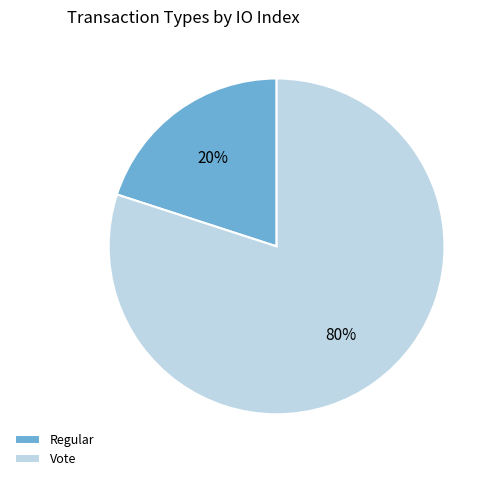

Is it true that Vote is 80% of the pie?

True